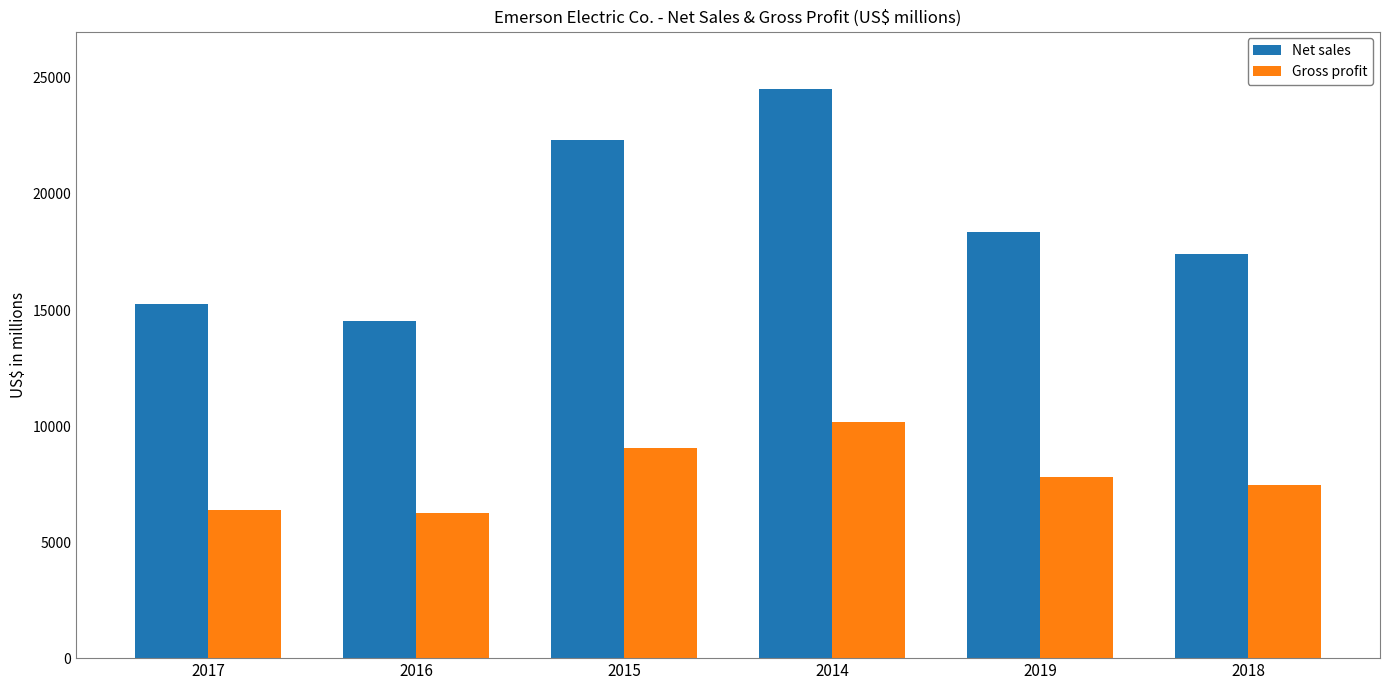

Reading left to right, transcribe all the data shown in this chart.

Net sales: 2017=15264	2016=14522	2015=22304	2014=24537	2019=18372	2018=17408
Gross profit: 2017=6404	2016=6262	2015=9048	2014=10158	2019=7815	2018=7460